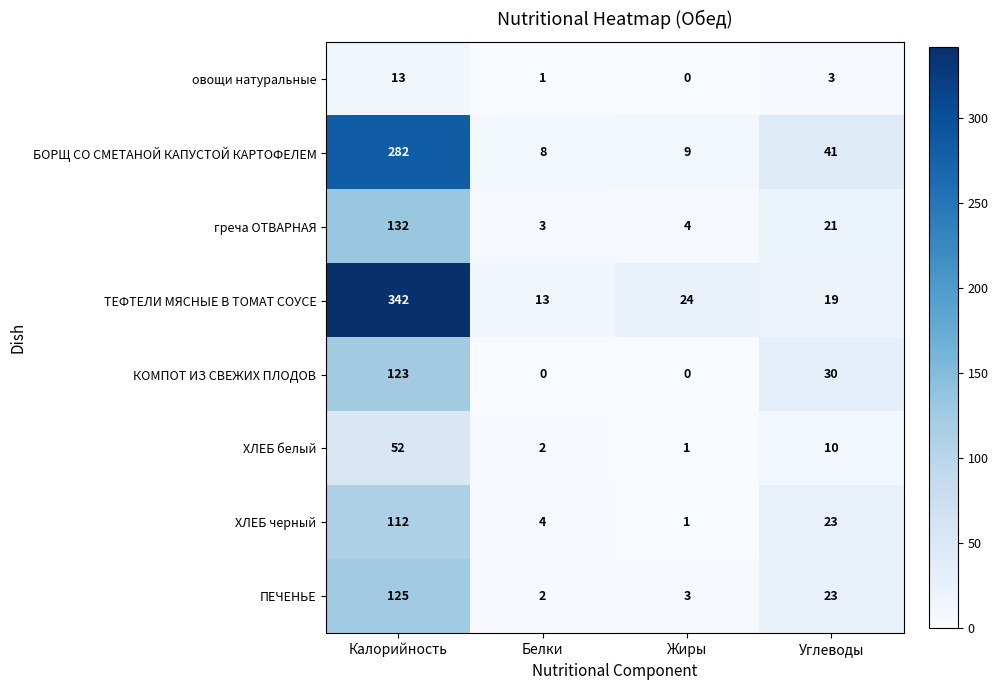

What is the maximum value shown in the chart?

342